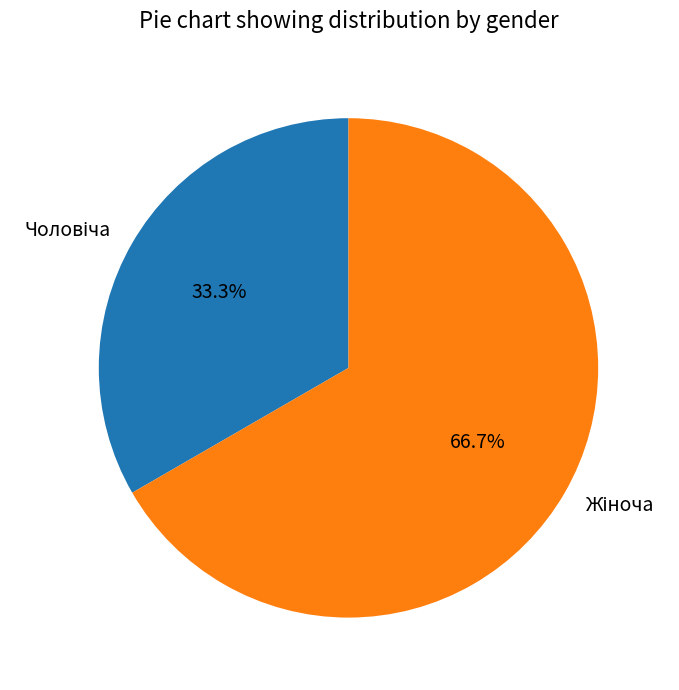

How many segments does this pie chart have?

2